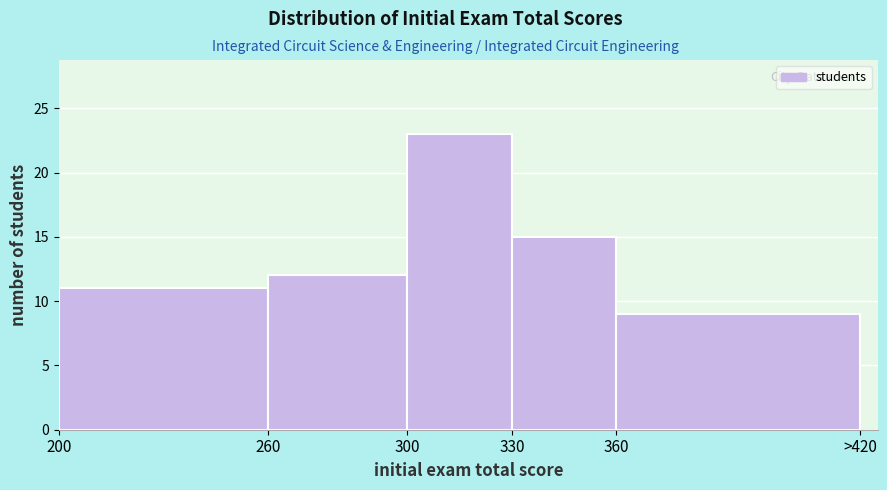

Reading left to right, what are all the values shown in this chart?

200=11	260=12	300=23	330=15	360=9